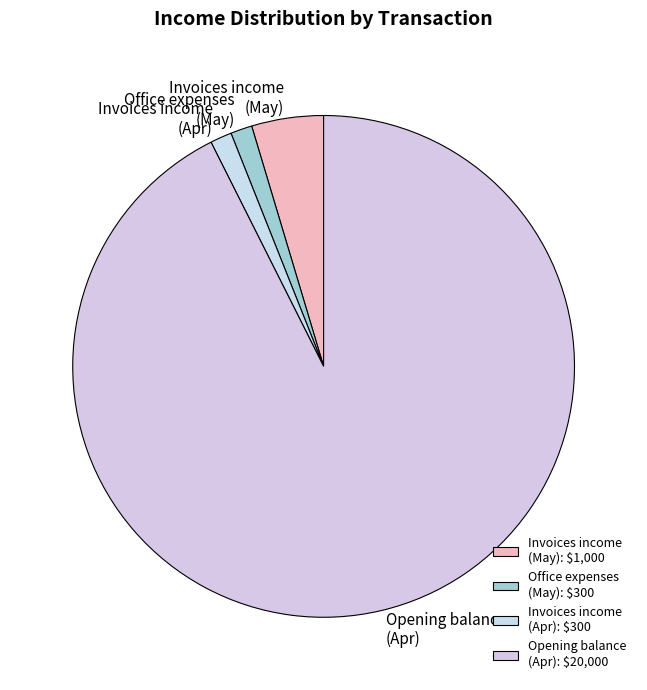

Count the number of slices in the pie.

4